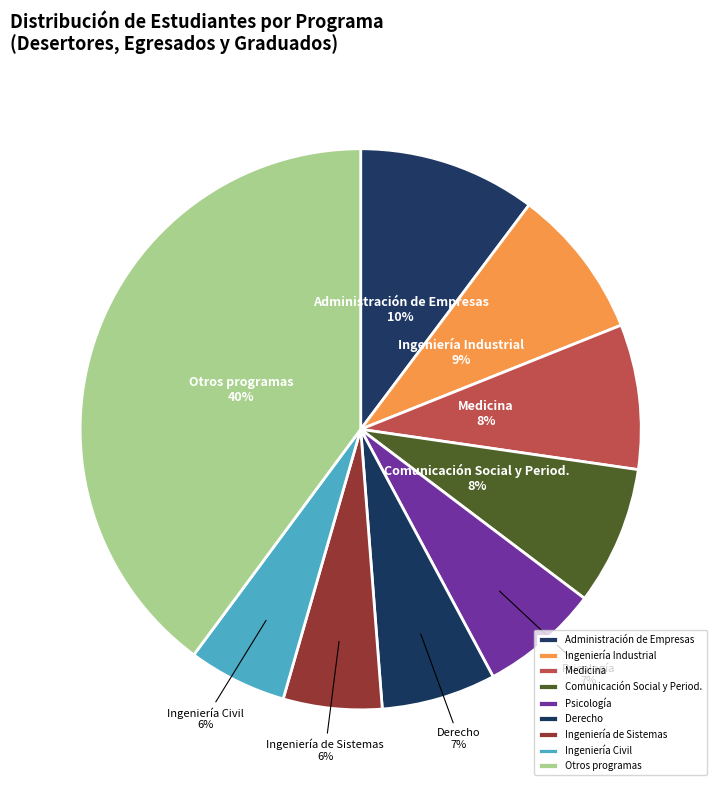

Is there any slice that represents more than half of the pie?

No